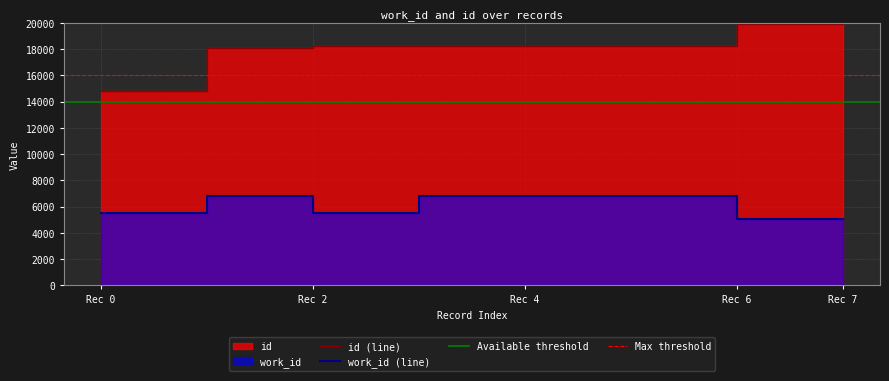

What is the sum of the id values at Rec 4 and Rec 6?

38137